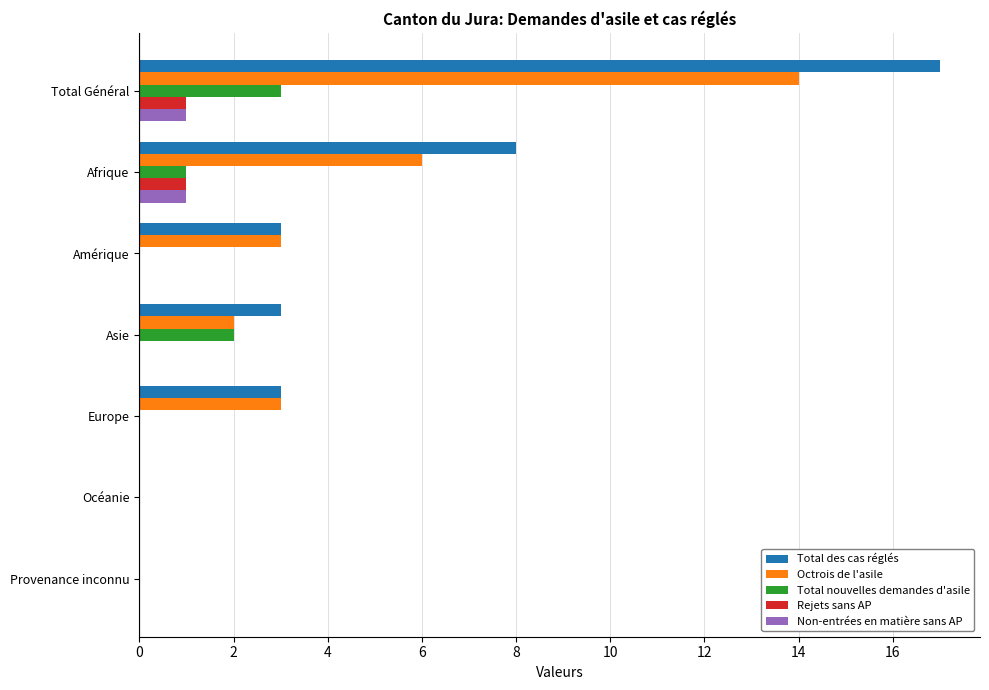

The value of Octrois de l'asile at Afrique is 6. True or false?

True